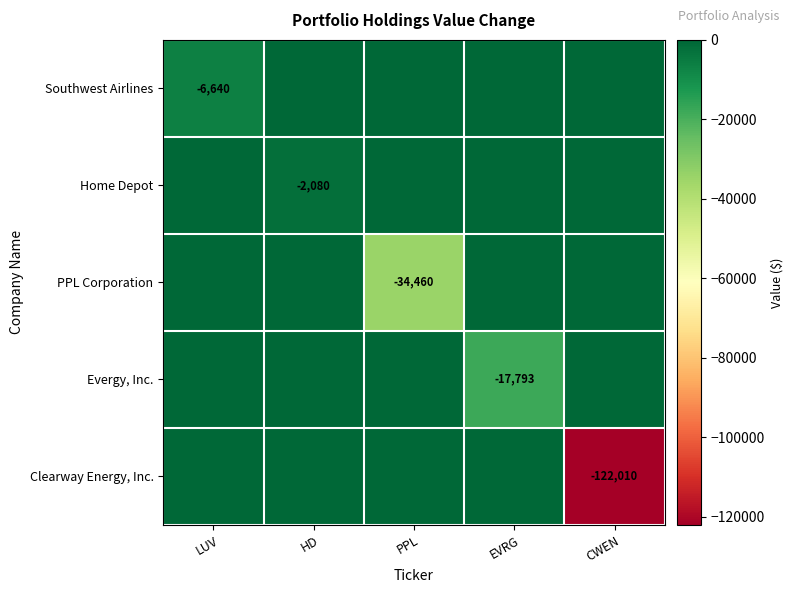

The PPL Corporation series shows -46506 at PPL. True or false?

False